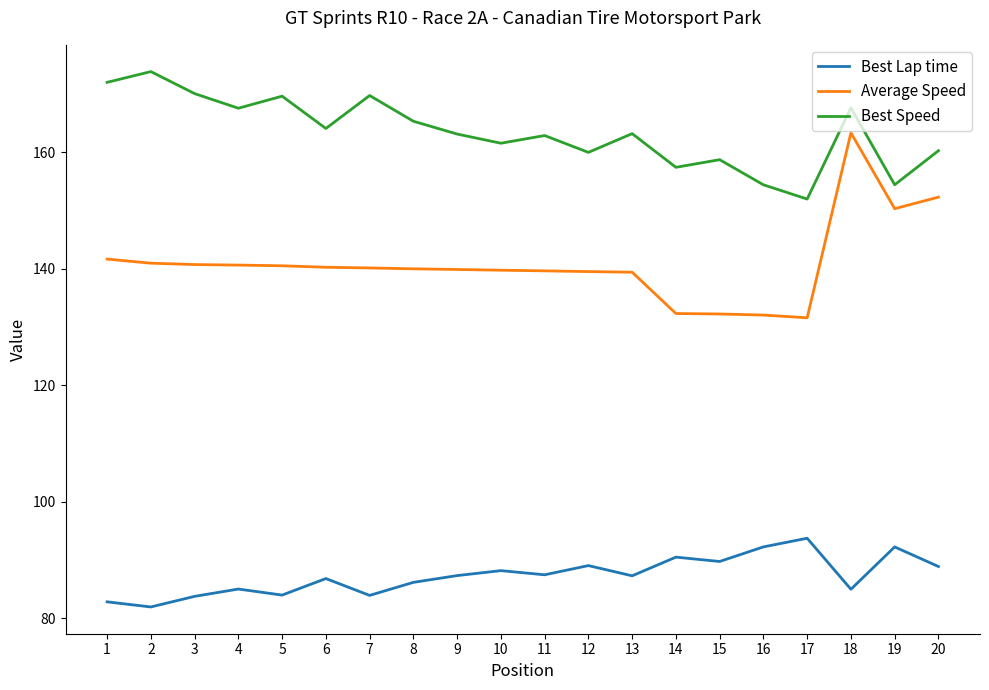

True or false: Average Speed and Best Lap time cross at least once.

False